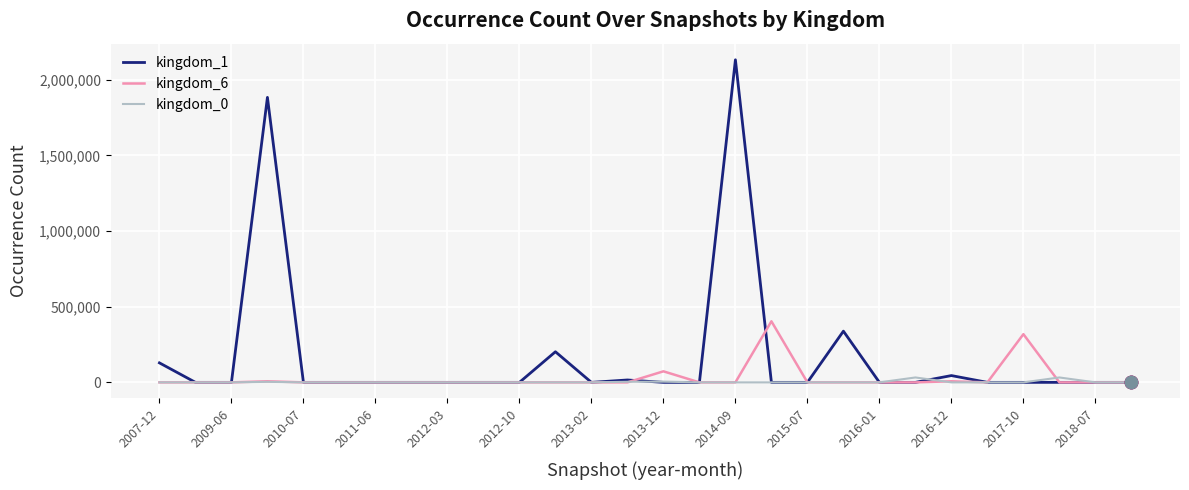

Which series has the largest range (max minus min)?

kingdom_1